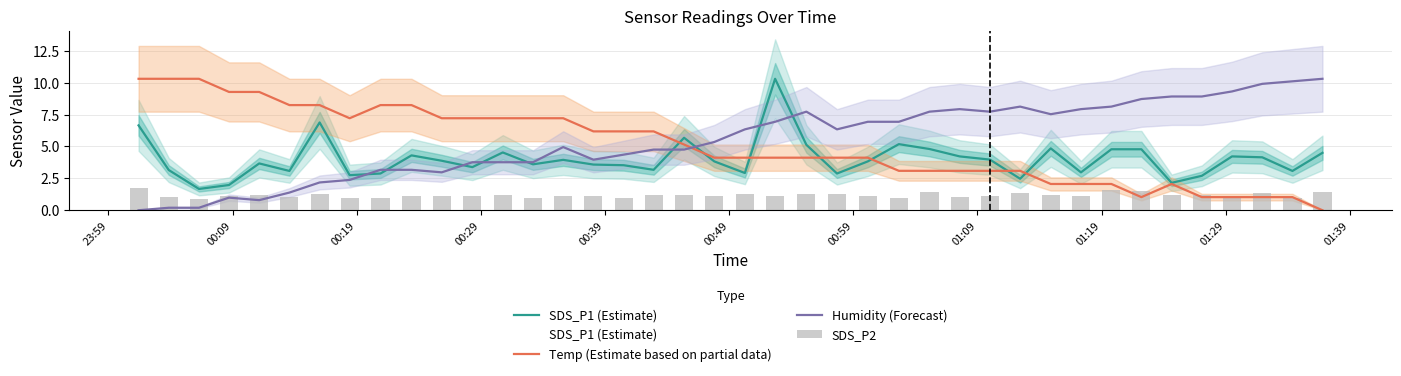

What is the sum of all SDS_P1 (Estimate) values?

160.0